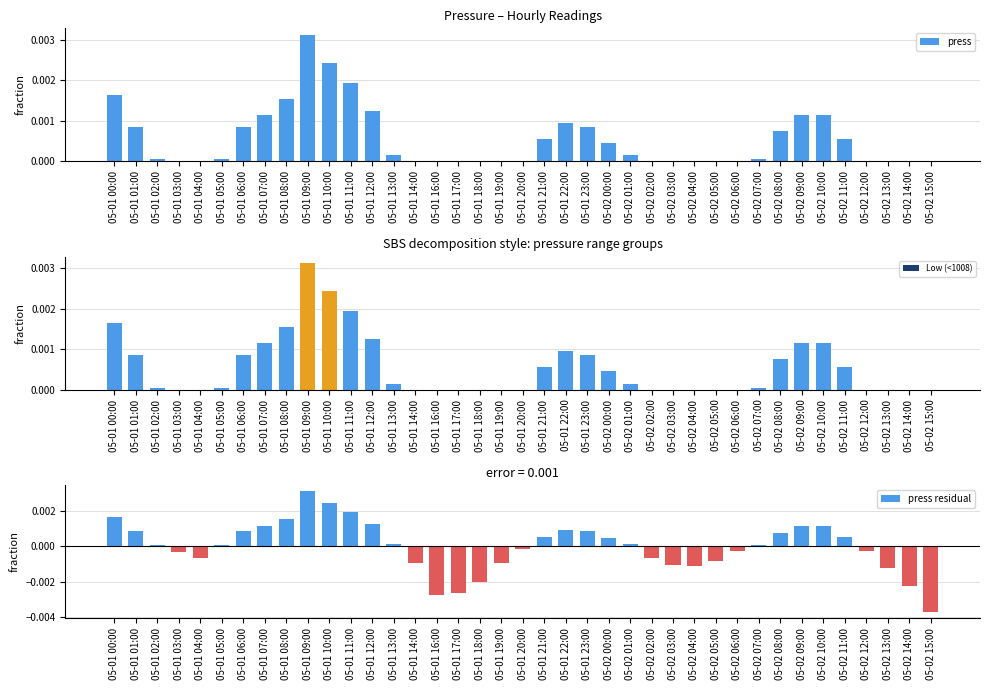

What is the label of the 31st bar from the right?

05-01 08:00